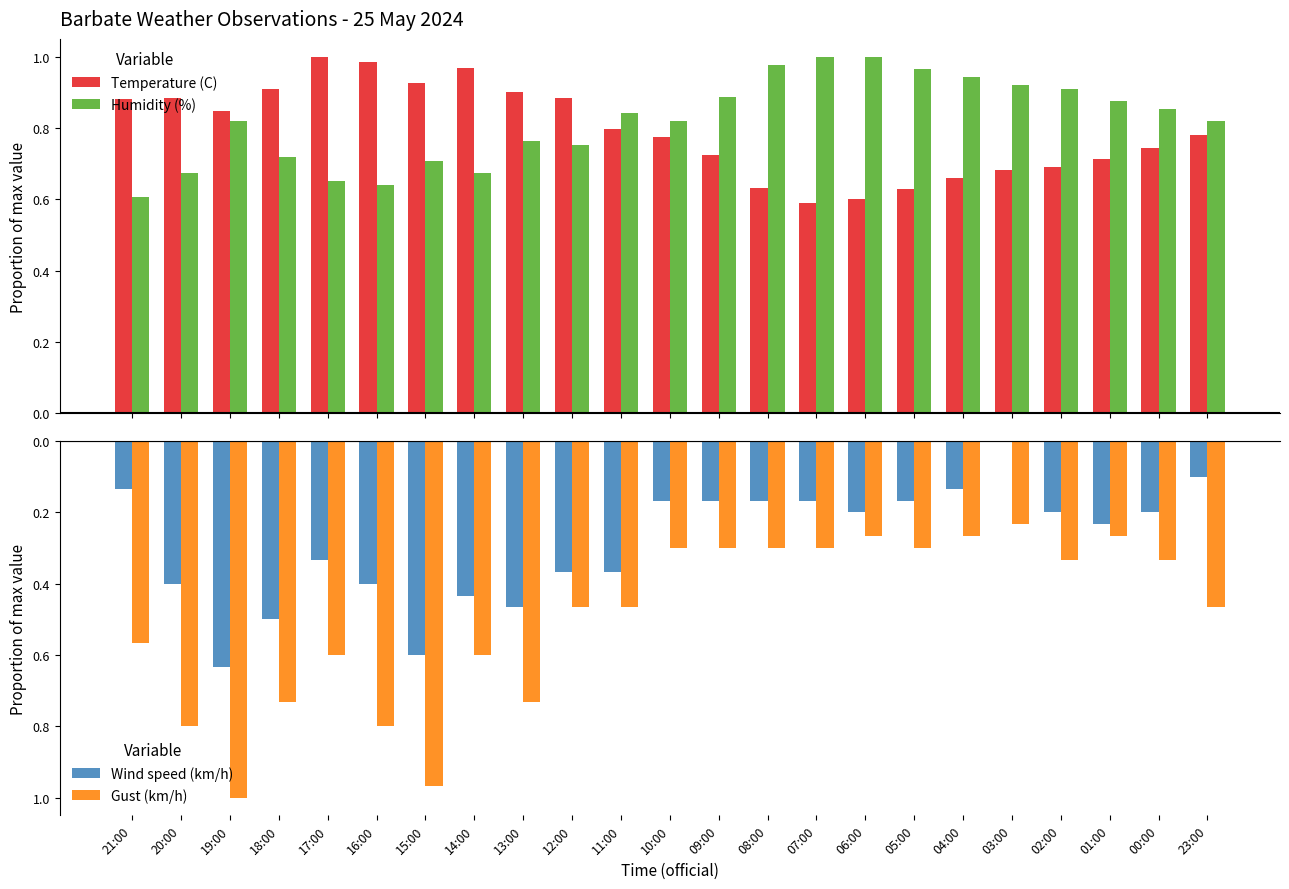

Reading right to left, list all the values displayed in this chart.

Temperature (C): 0.8	0.7	0.7	0.7	0.7	0.7	0.6	0.6	0.6	0.6	0.7	0.8	0.8	0.9	0.9	1.0	0.9	1.0	1.0	0.9	0.8	0.9	0.9
Humidity (%): 0.8	0.9	0.9	0.9	0.9	0.9	1.0	1.0	1.0	1.0	0.9	0.8	0.8	0.8	0.8	0.7	0.7	0.6	0.7	0.7	0.8	0.7	0.6
Wind speed (km/h): -0.1	-0.2	-0.2	-0.2	0.0	-0.1	-0.2	-0.2	-0.2	-0.2	-0.2	-0.2	-0.4	-0.4	-0.5	-0.4	-0.6	-0.4	-0.3	-0.5	-0.6	-0.4	-0.1
Gust (km/h): -0.5	-0.3	-0.3	-0.3	-0.2	-0.3	-0.3	-0.3	-0.3	-0.3	-0.3	-0.3	-0.5	-0.5	-0.7	-0.6	-1.0	-0.8	-0.6	-0.7	-1.0	-0.8	-0.6